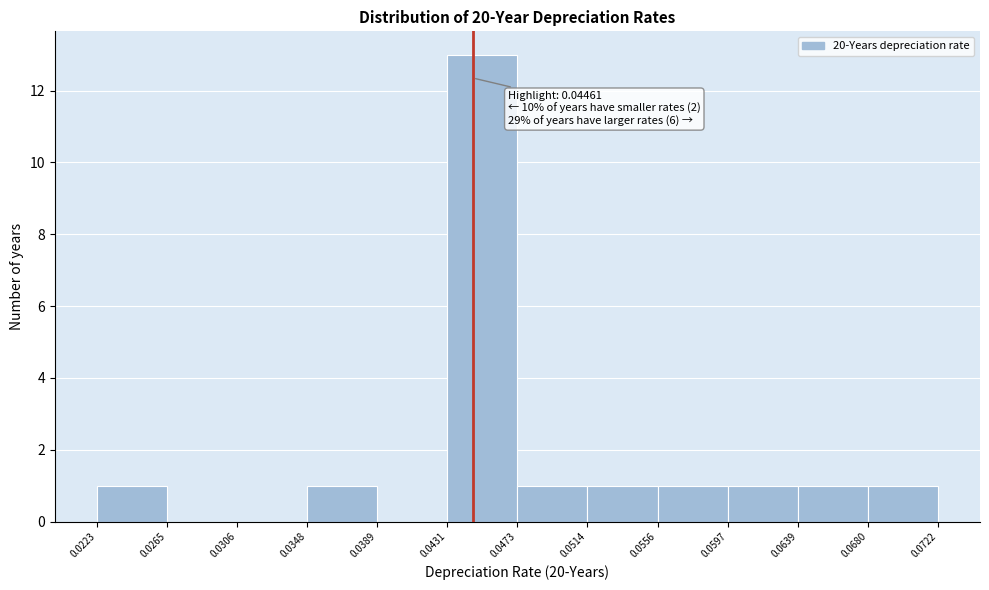

Which range on the x-axis has the tallest bar?

0.0431 to 0.0473